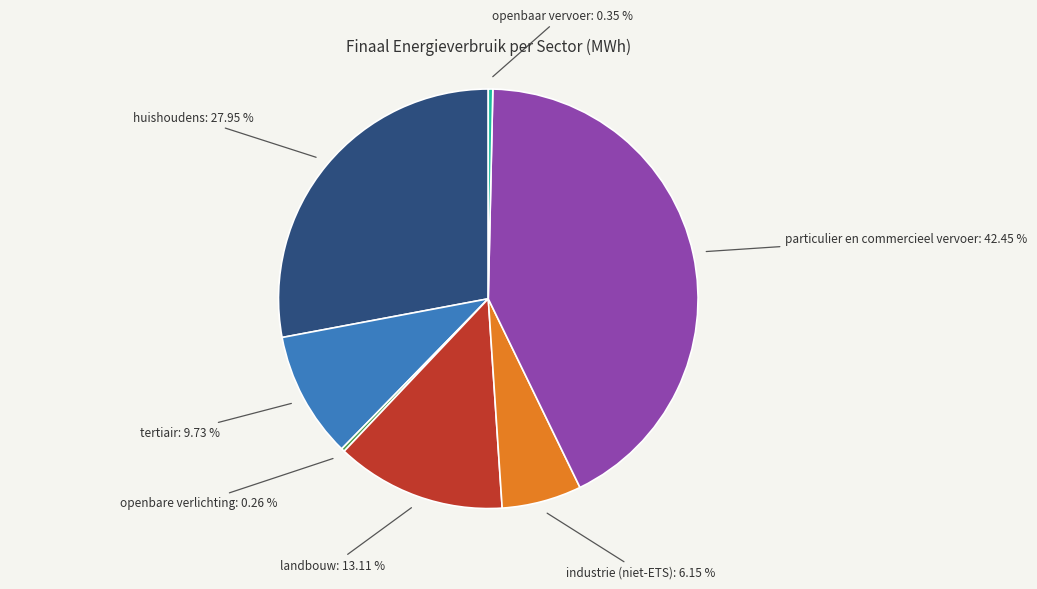

Is there a majority slice in this chart?

No